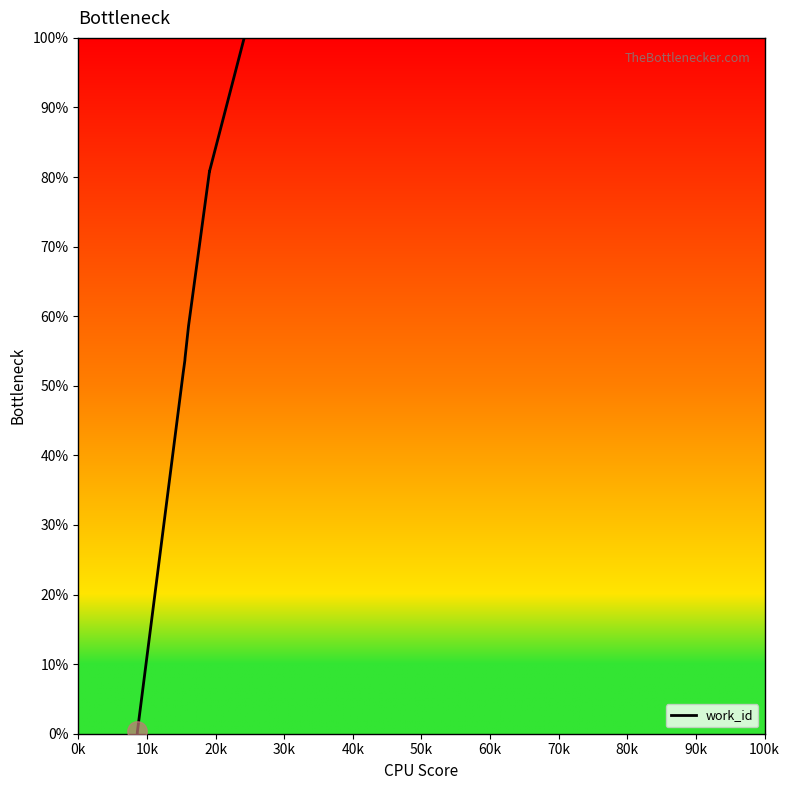

What is the greatest value displayed?

100.0